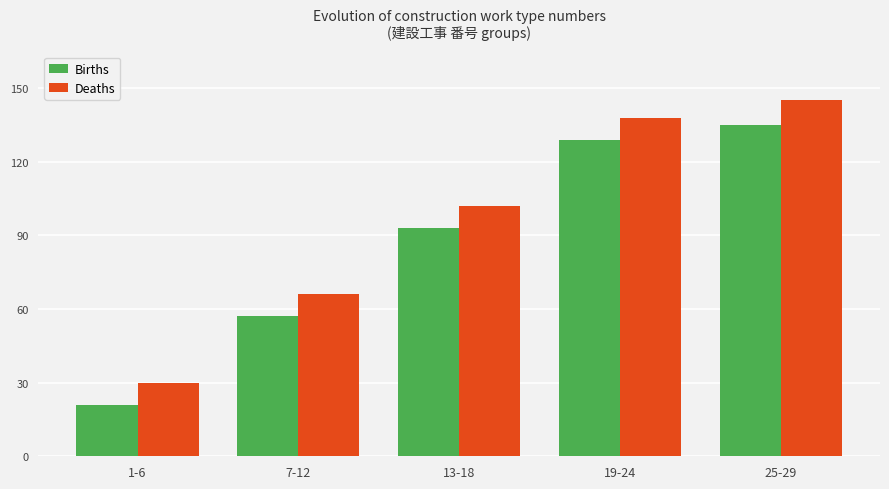

Which series has the largest total across all categories?

Deaths